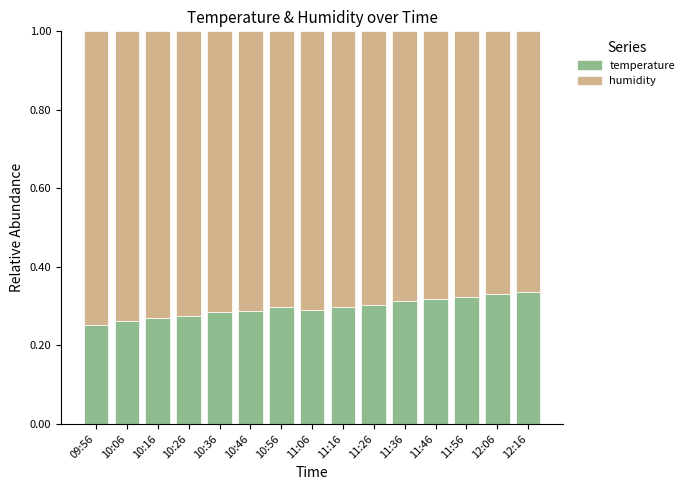

The temperature series shows 0.3 at 10:26. True or false?

True